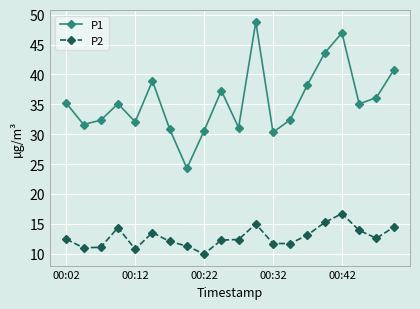

Which series has the largest total across all categories?

P1